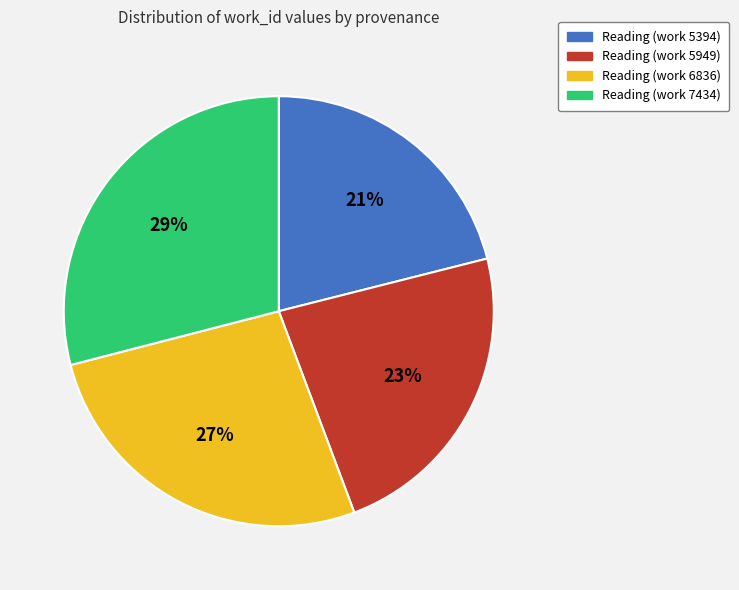

Between Reading (work 6836) and Reading (work 7434), which is larger?

Reading (work 7434)